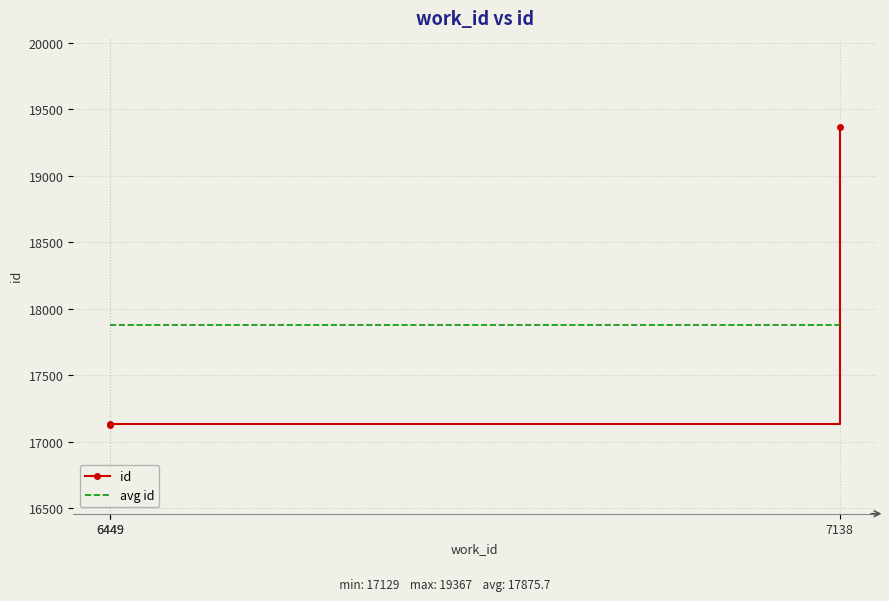

Is it true that avg id equals 29685.7 at 7138?

False